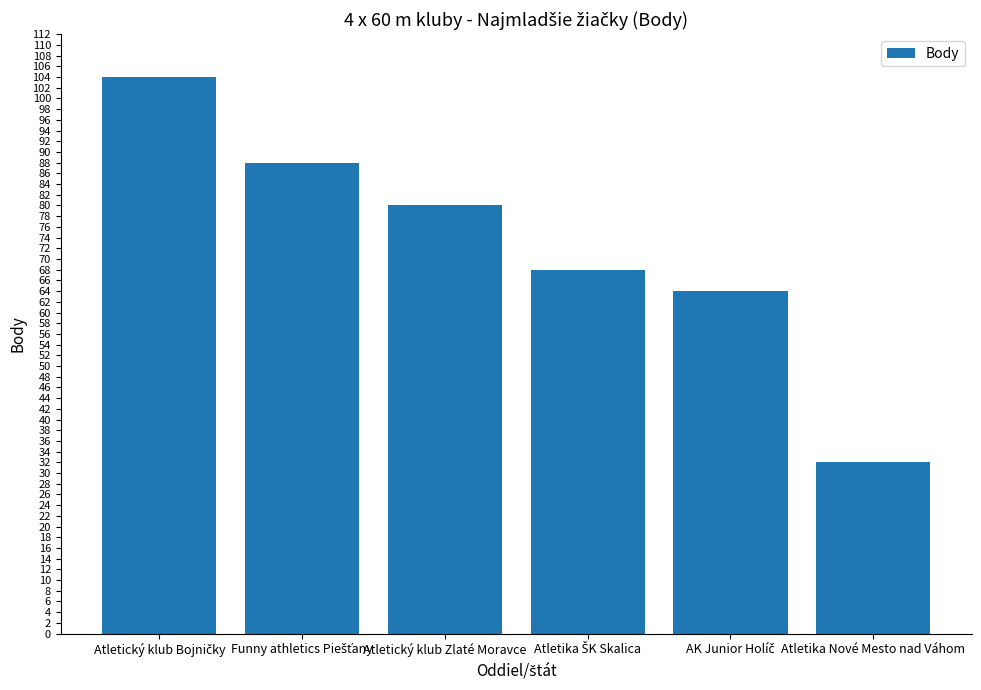

The chart shows a value of 80 at Atletický klub Zlaté Moravce. True or false?

True